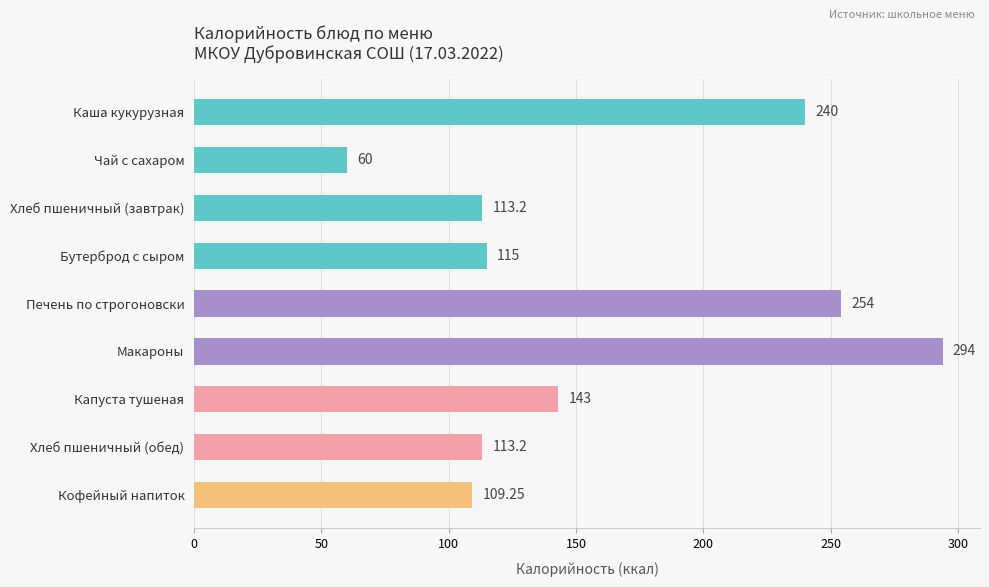

What is the change in value from Чай с сахаром to Бутерброд с сыром?

+55.0